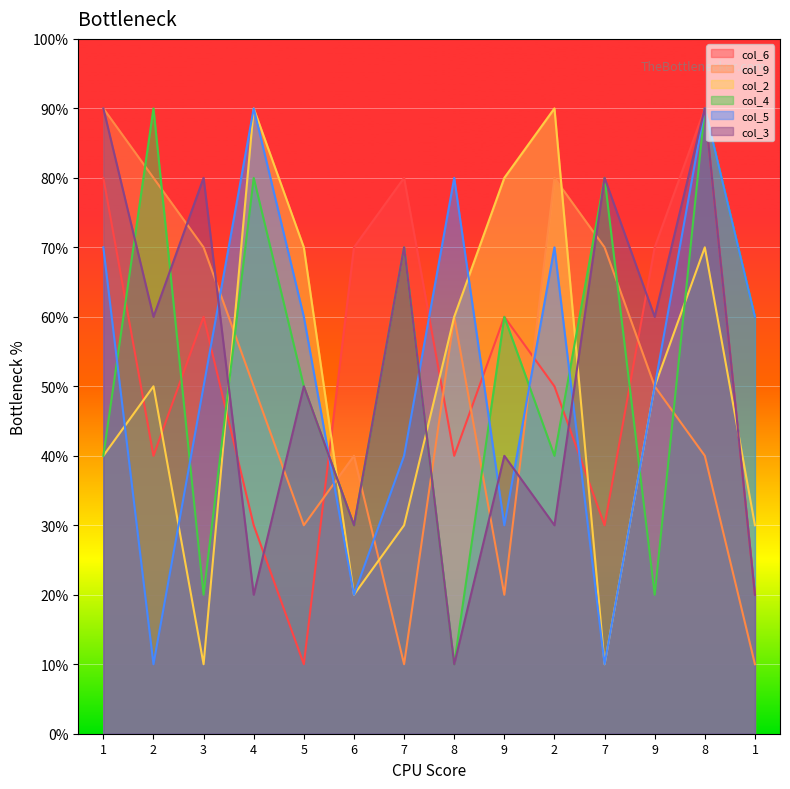

Which category has the highest value across all series?

8